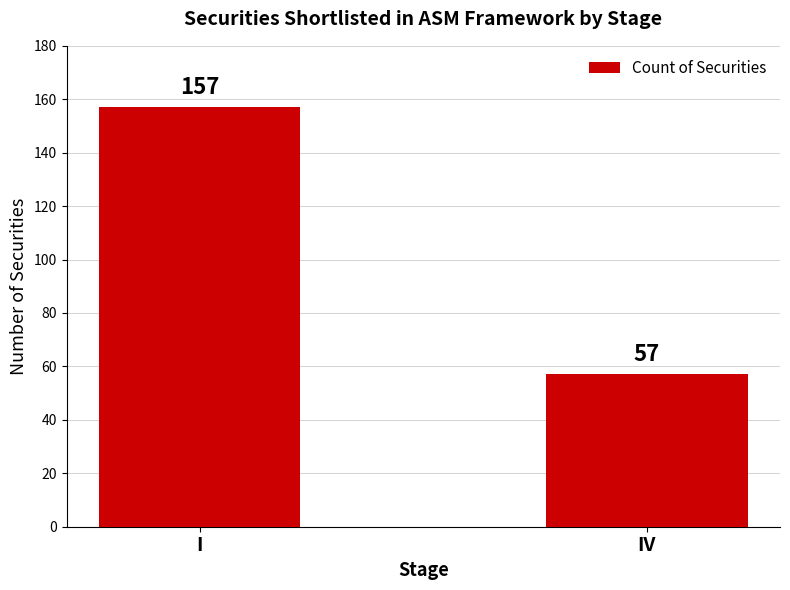

What is the difference between the maximum and minimum values?

100